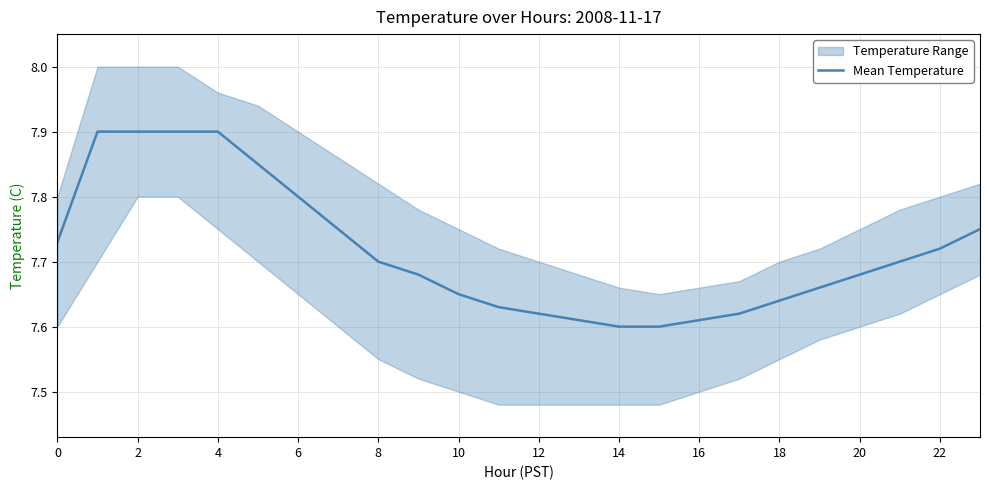

True or false: there are more than 2 points higher than both neighbors.

False